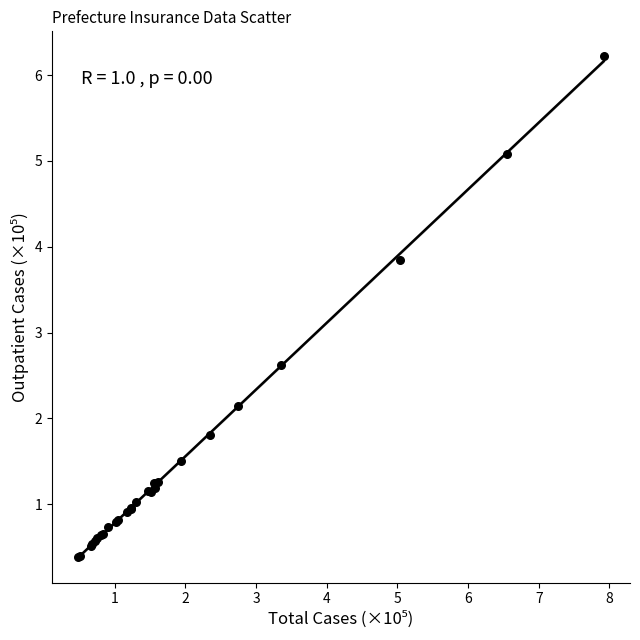

What Y value in the scatter plot is closest to 3?

2.6